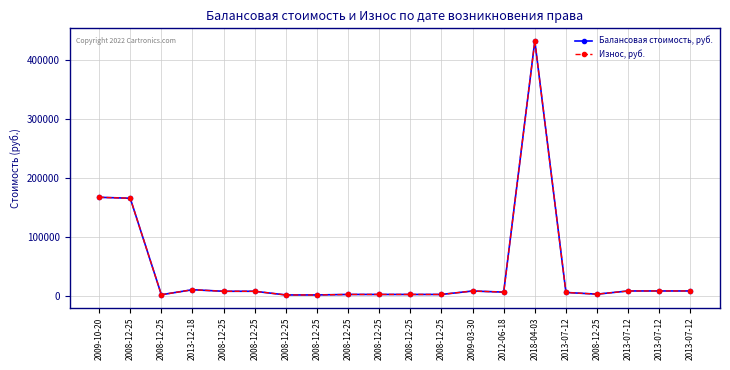

What is the highest value of the Балансовая стоимость, руб. series?

432097.8